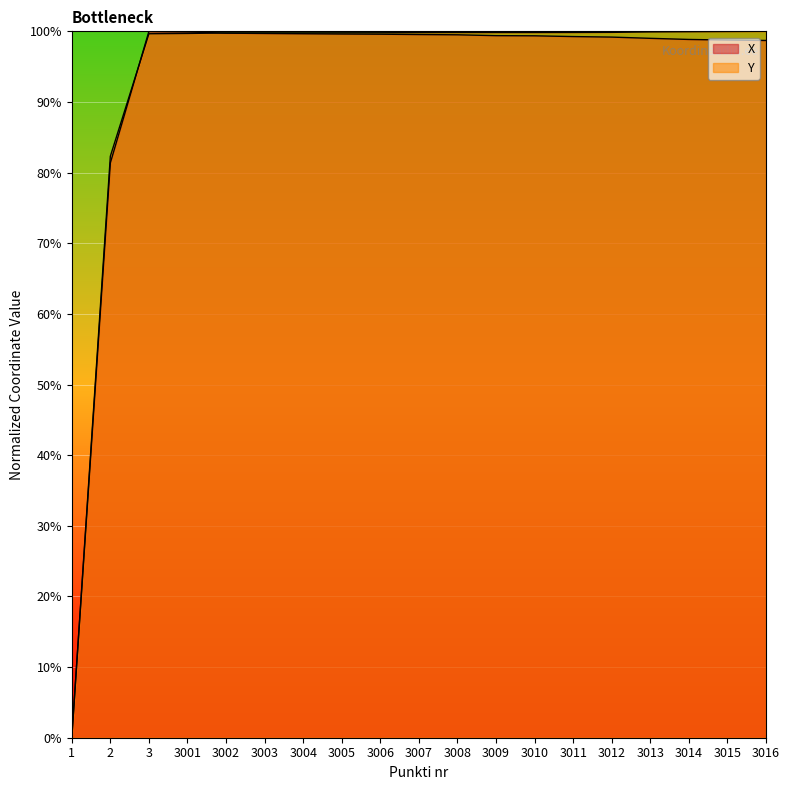

Is it true that Y equals 47.6 at 3002?

False